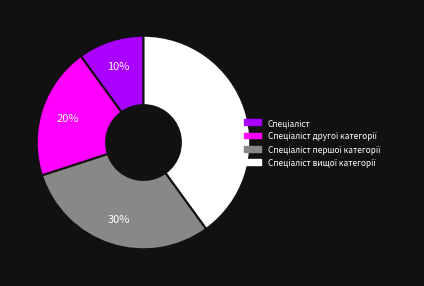

To the nearest percent, what is the average slice percentage?

25%